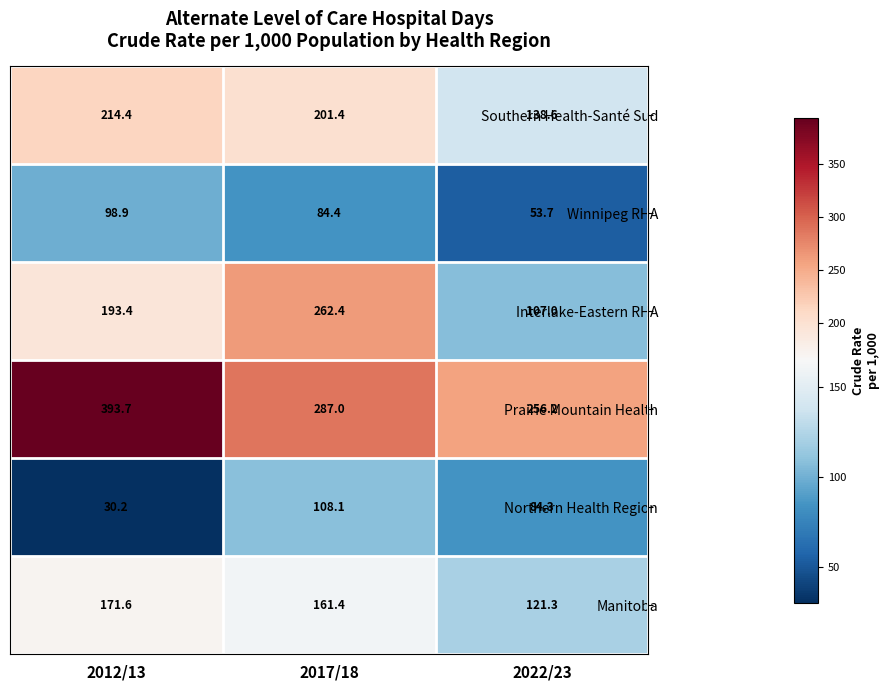

Reading left to right, list all the values displayed in this chart.

Southern Health-Santé Sud: 214.4	201.4	138.6
Winnipeg RHA: 98.9	84.4	53.7
Interlake-Eastern RHA: 193.4	262.4	107.0
Prairie Mountain Health: 393.7	287.0	256.2
Northern Health Region: 30.2	108.1	84.3
Manitoba: 171.6	161.4	121.3